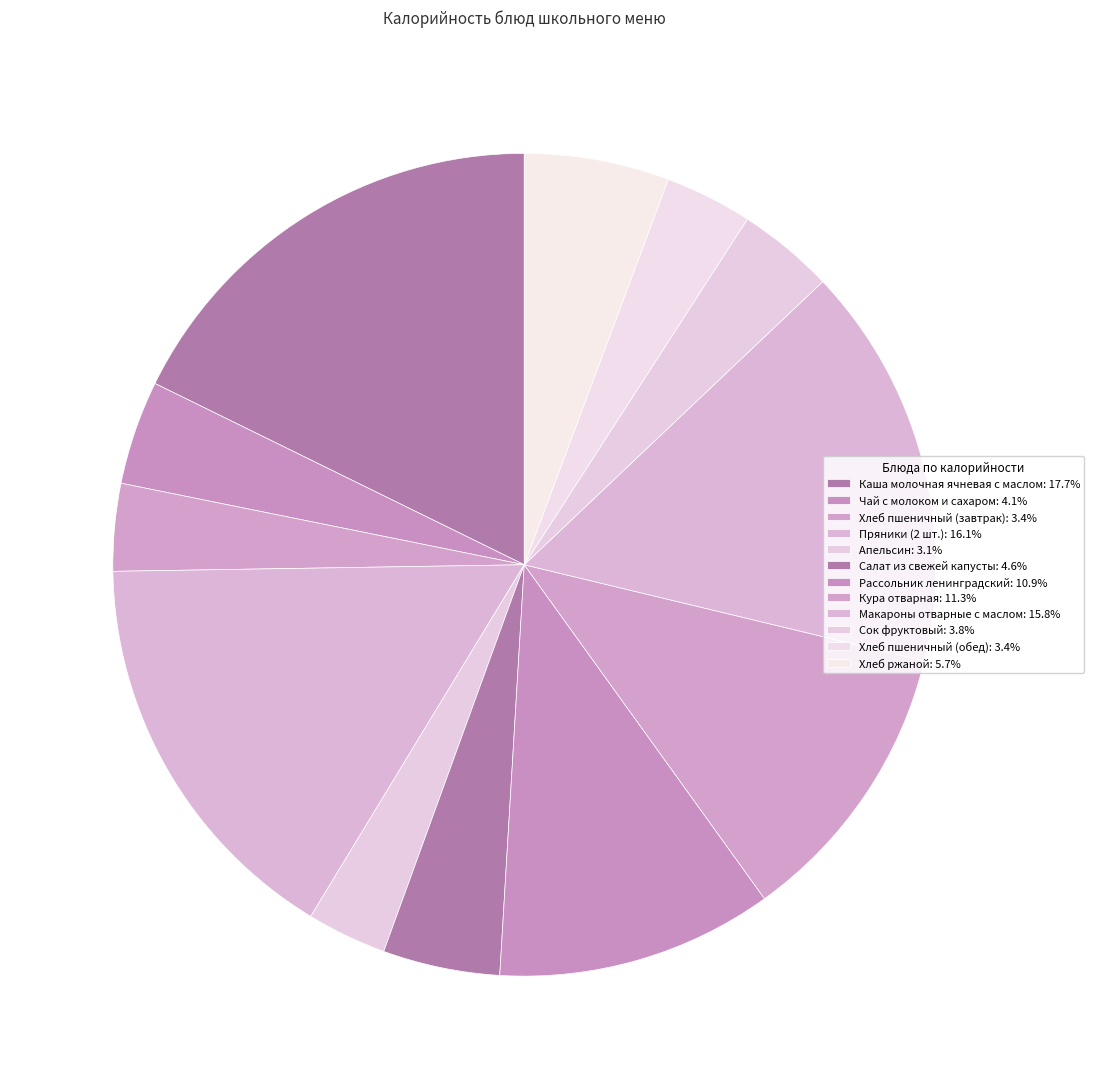

What percentage is the Хлеб пшеничный (обед) slice, to the nearest percent?

3%